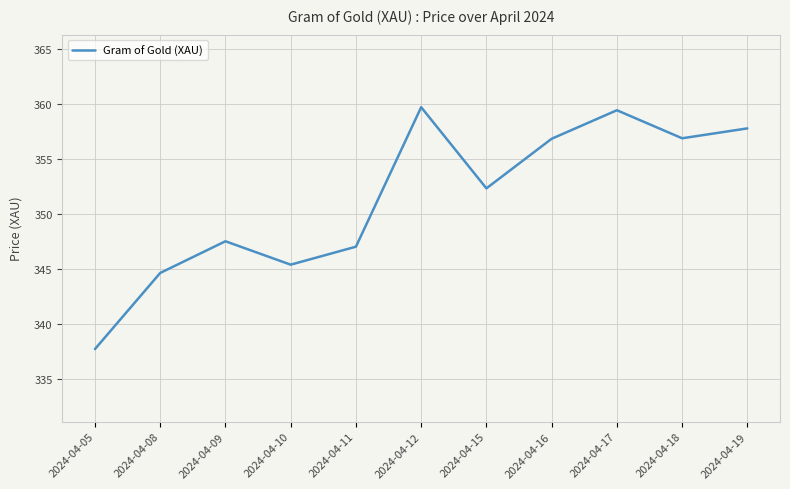

Which has a higher value, 2024-04-12 or 2024-04-10?

2024-04-12